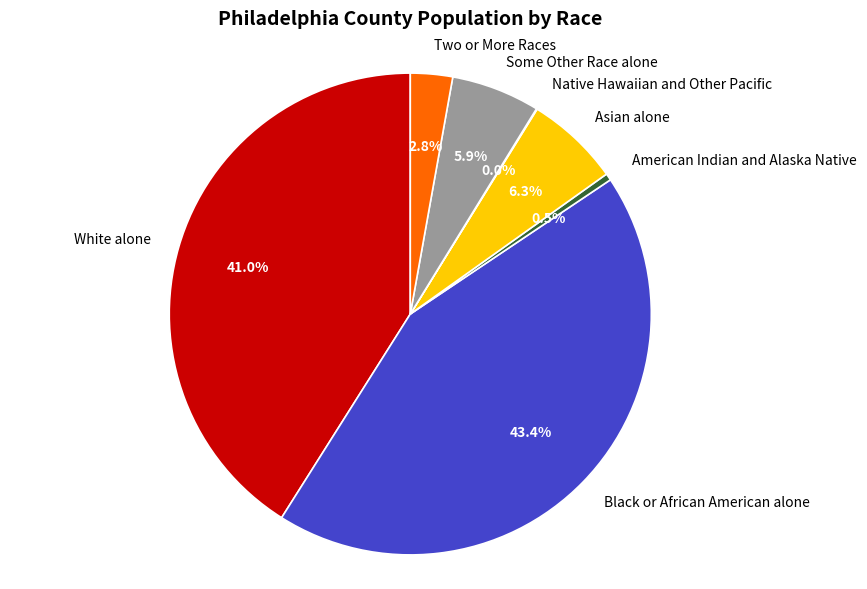

Does White alone account for over 50% of the chart?

No